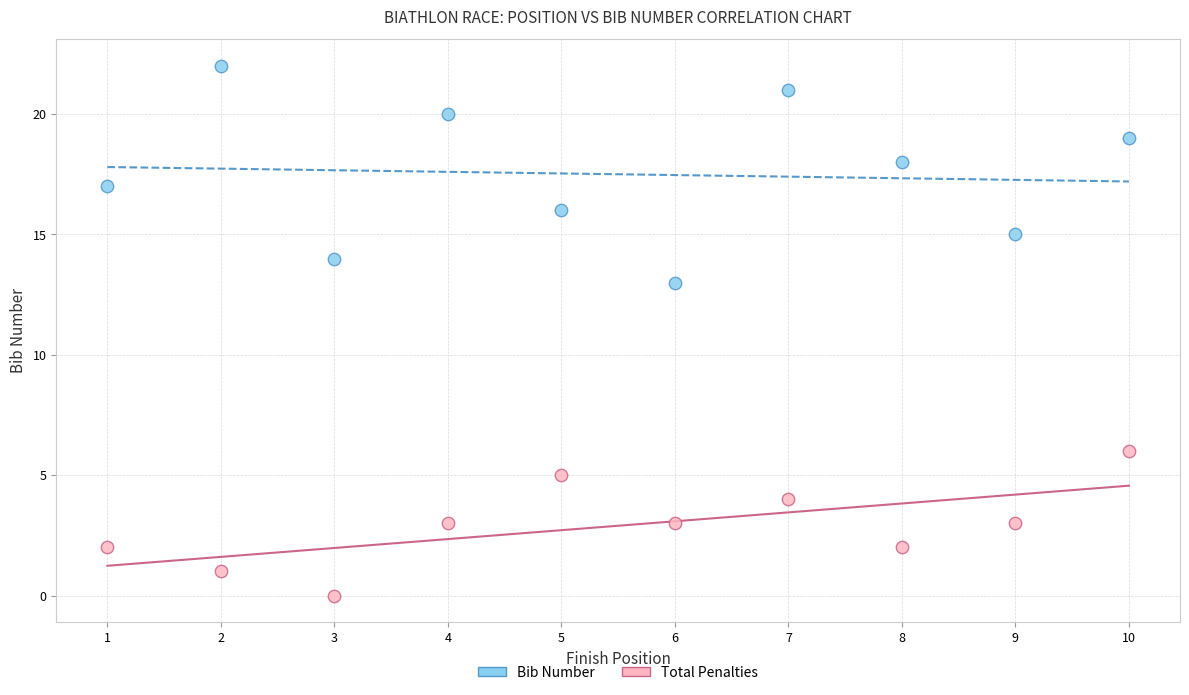

Which series reaches the minimum Y coordinate?

Total Penalties